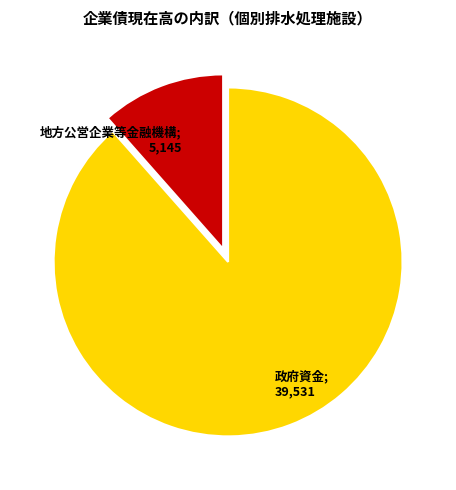

How many segments does this pie chart have?

2